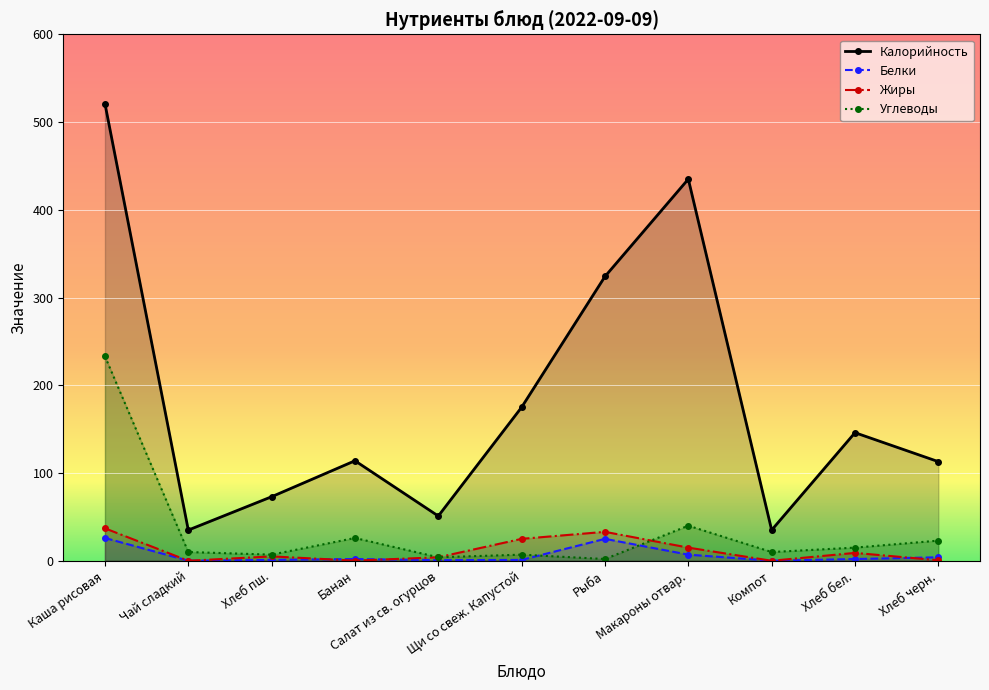

How many times do Углеводы and Жиры cross each other?

1